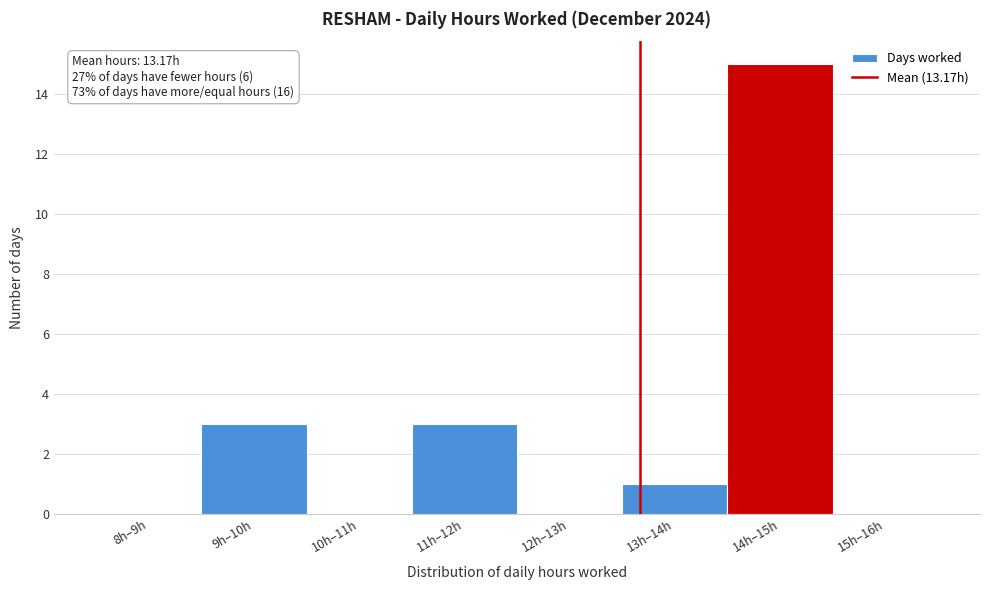

Reading left to right, what are all the values shown in this chart?

8h–9h=0	9h–10h=3	10h–11h=0	11h–12h=3	12h–13h=0	13h–14h=1	14h–15h=15	15h–16h=0